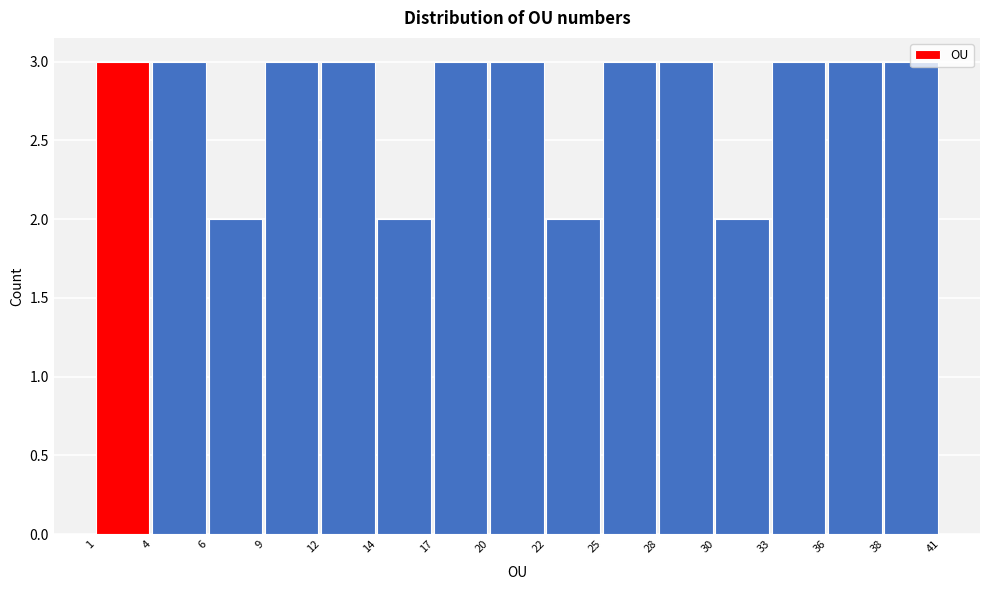

Reading left to right, list every bar in this chart as the range it spans on the x-axis followed by its height. The values are not printed on the chart, so give them approximately, as read against the axis.

1 to 4: 3
4 to 6: 3
6 to 9: 2
9 to 12: 3
12 to 14: 3
14 to 17: 2
17 to 20: 3
20 to 22: 3
22 to 25: 2
25 to 28: 3
28 to 30: 3
30 to 33: 2
33 to 36: 3
36 to 38: 3
38 to 41: 3